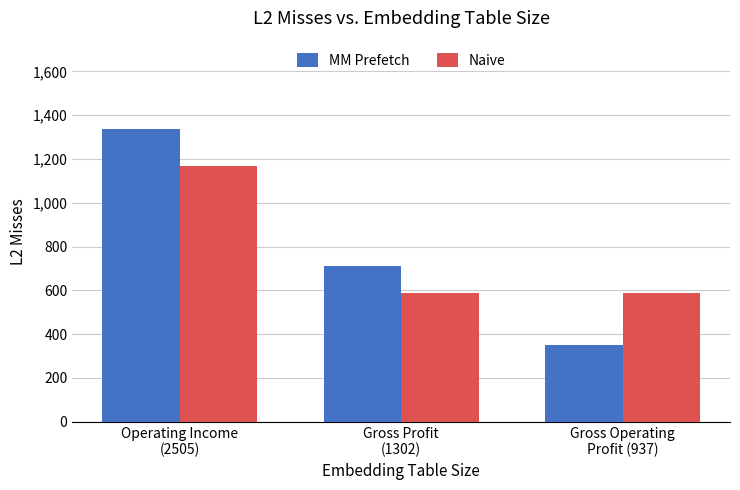

What is the greatest value displayed?

1339